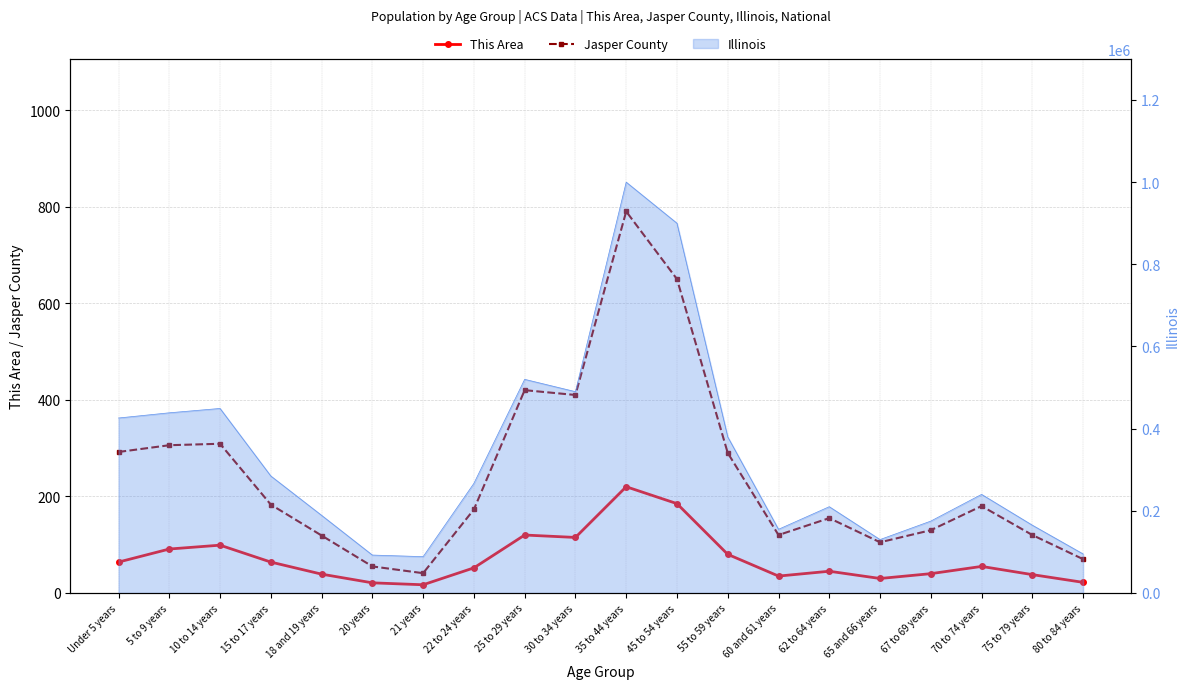

What is the difference between the This Area values at 20 years and 18 and 19 years?

18